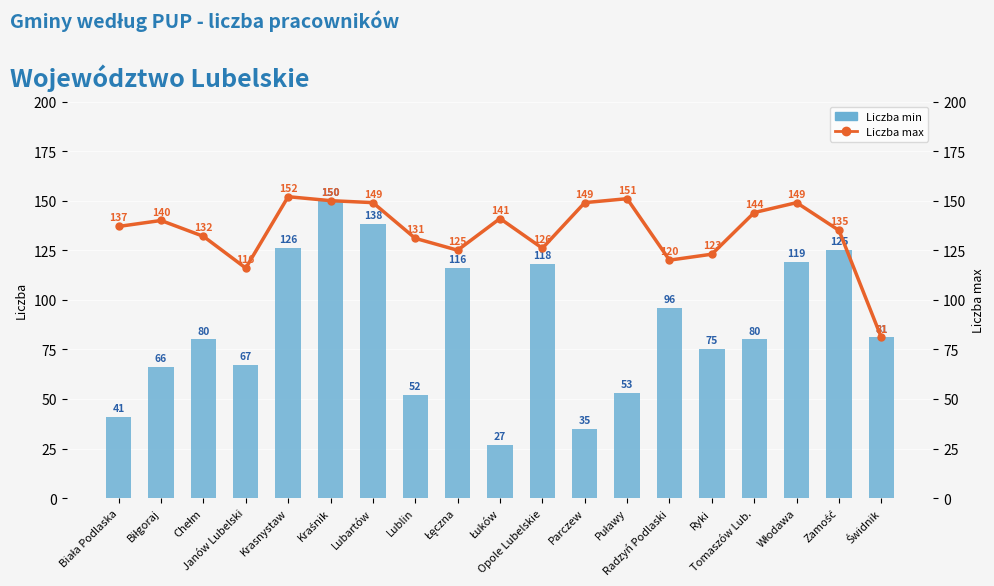

How many data points in Liczba min are less than 80?

8